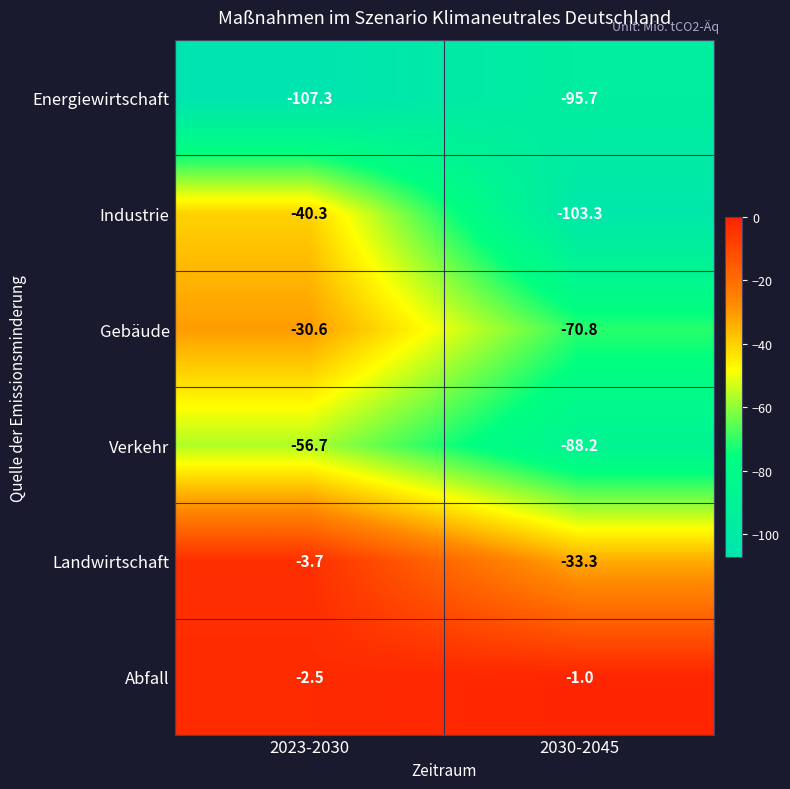

Reading left to right, transcribe all the data shown in this chart.

Energiewirtschaft: 2023-2030=-107.3	2030-2045=-95.7
Industrie: 2023-2030=-40.3	2030-2045=-103.3
Gebäude: 2023-2030=-30.6	2030-2045=-70.8
Verkehr: 2023-2030=-56.7	2030-2045=-88.2
Landwirtschaft: 2023-2030=-3.7	2030-2045=-33.3
Abfall: 2023-2030=-2.5	2030-2045=-1.0